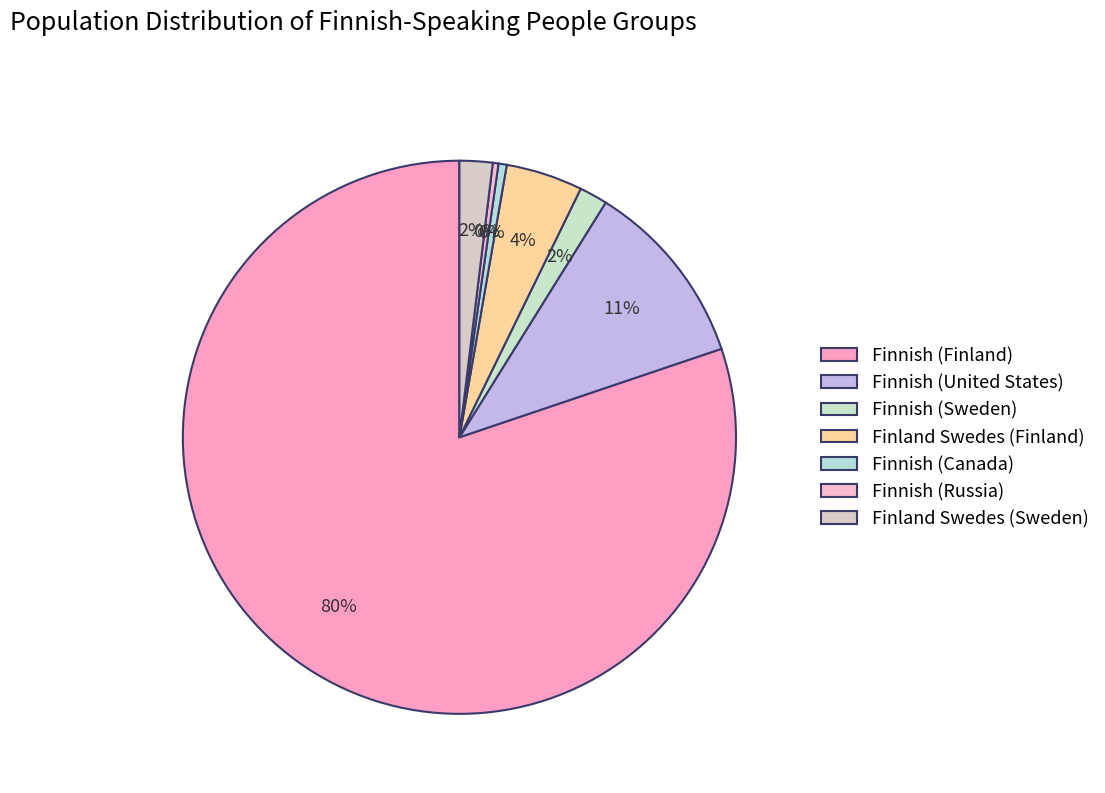

Combined, what portion of the pie is Finnish (United States) and Finnish (Russia)?

11.3%